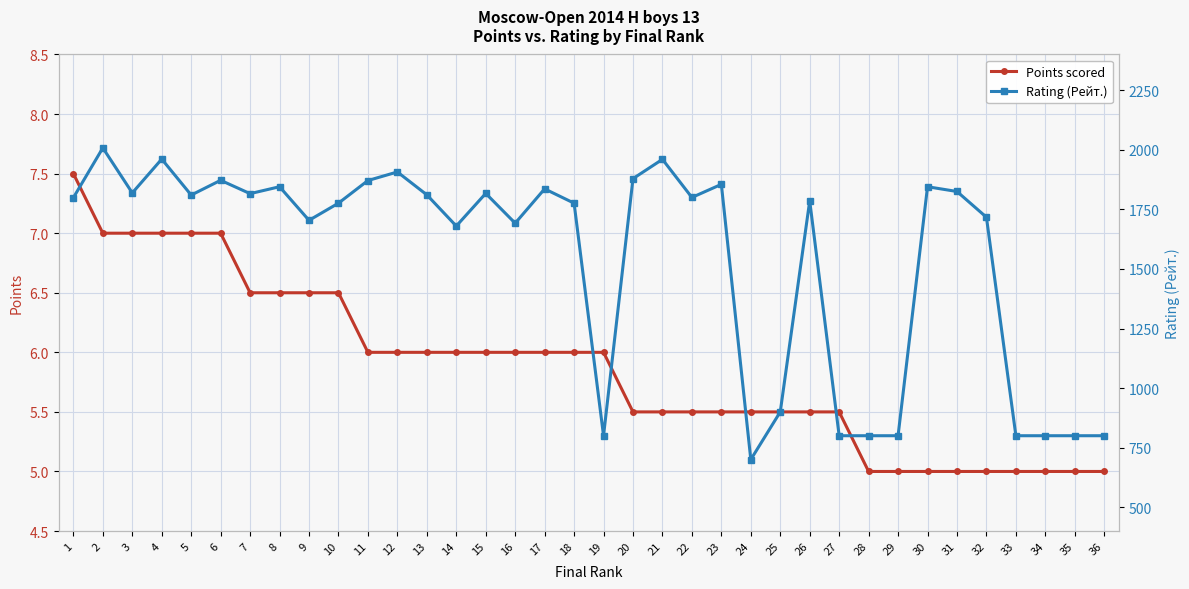

Is the value of Rating (Рейт.) at 1 greater than the value of Points scored at 4?

Yes